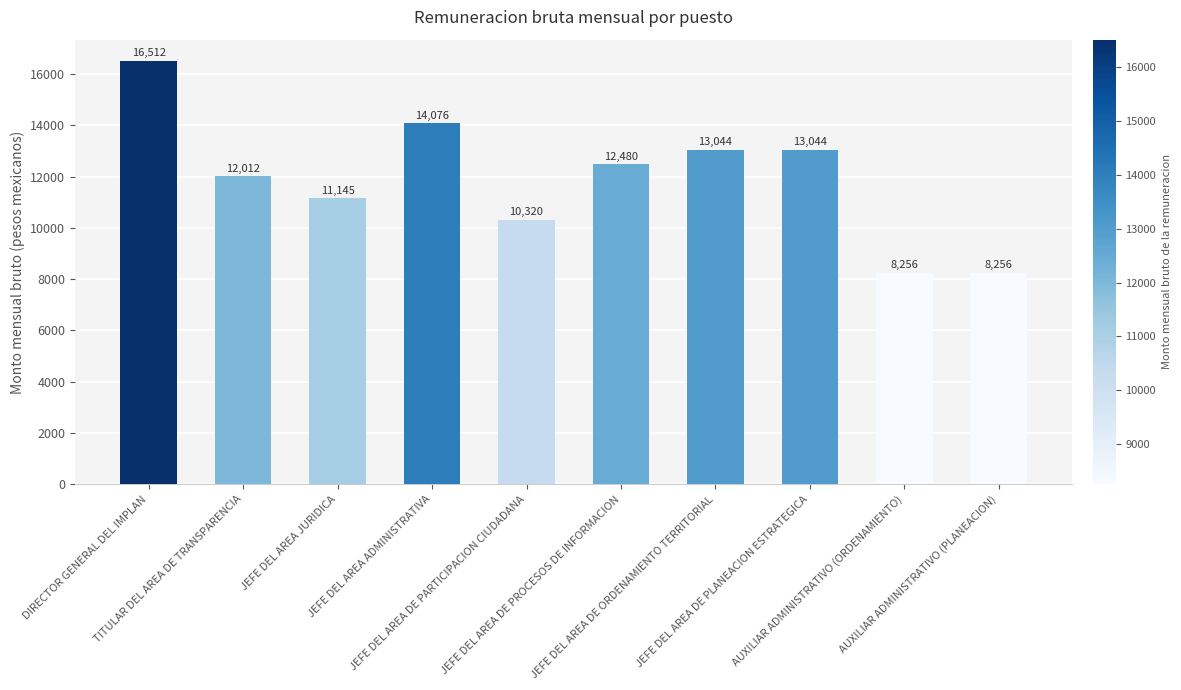

Reading left to right, what are all the values shown in this chart?

16512	12012	11145	14076	10320	12480	13044	13044	8256	8256